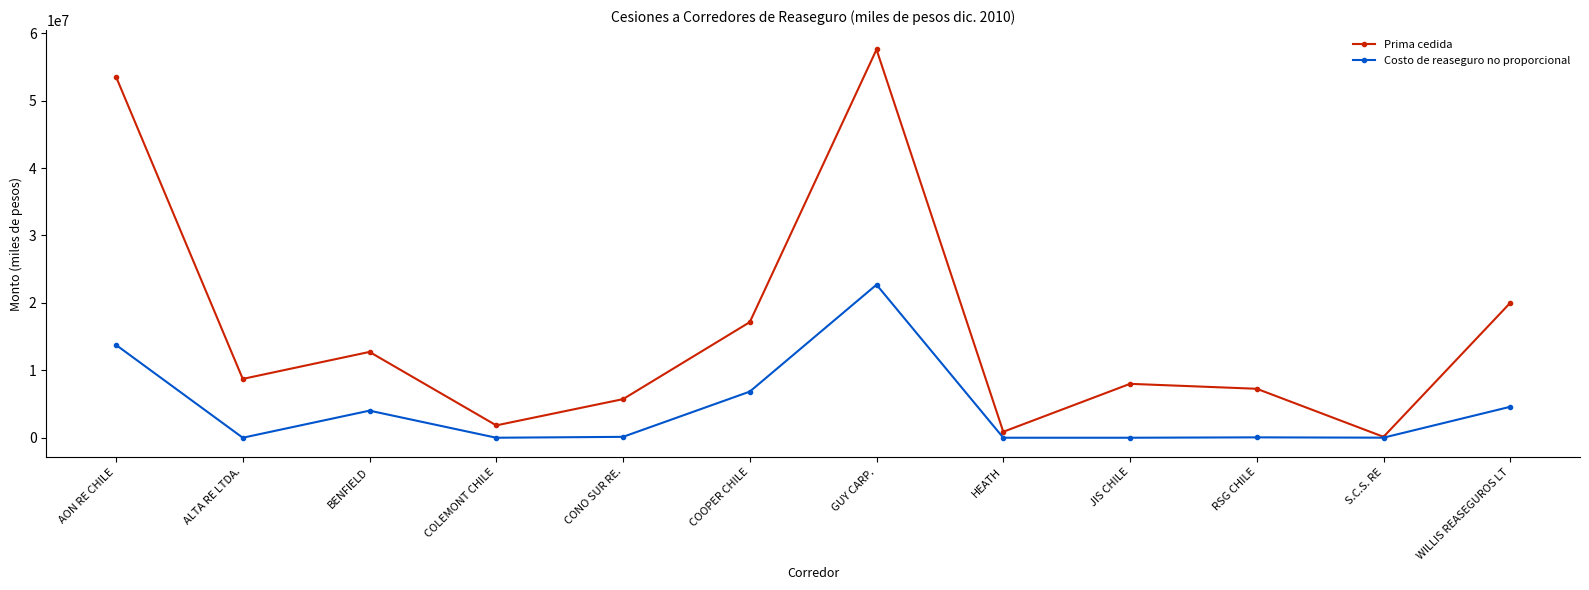

Which series has the largest range (max minus min)?

Prima cedida